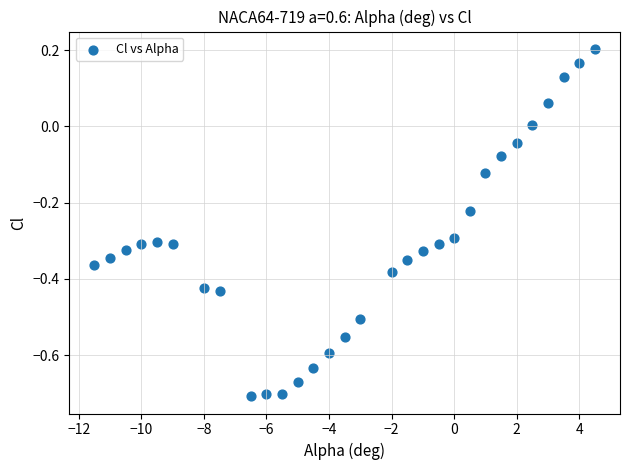

What is the range of Y values (max minus min)?

0.9